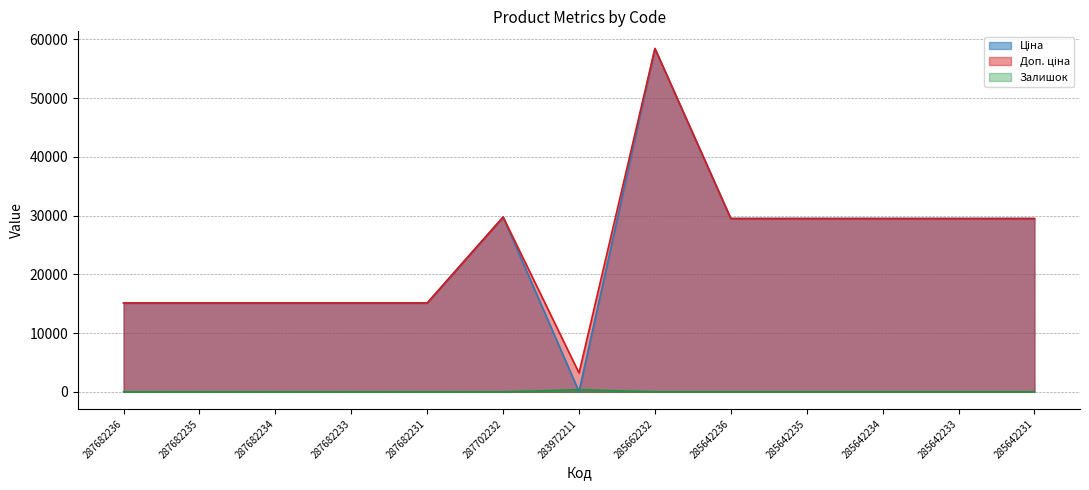

At which category does the chart reach its peak across all series?

285662232